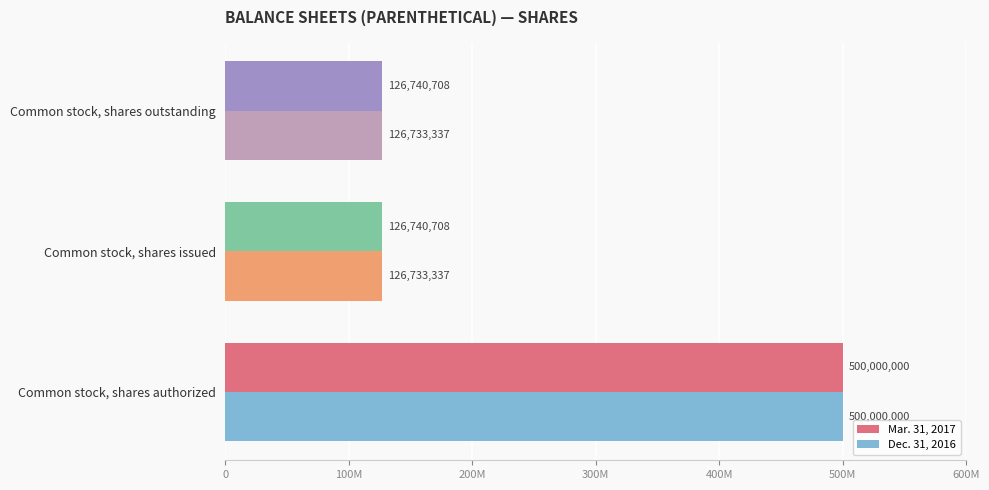

Which series has the largest range (max minus min)?

Dec. 31, 2016